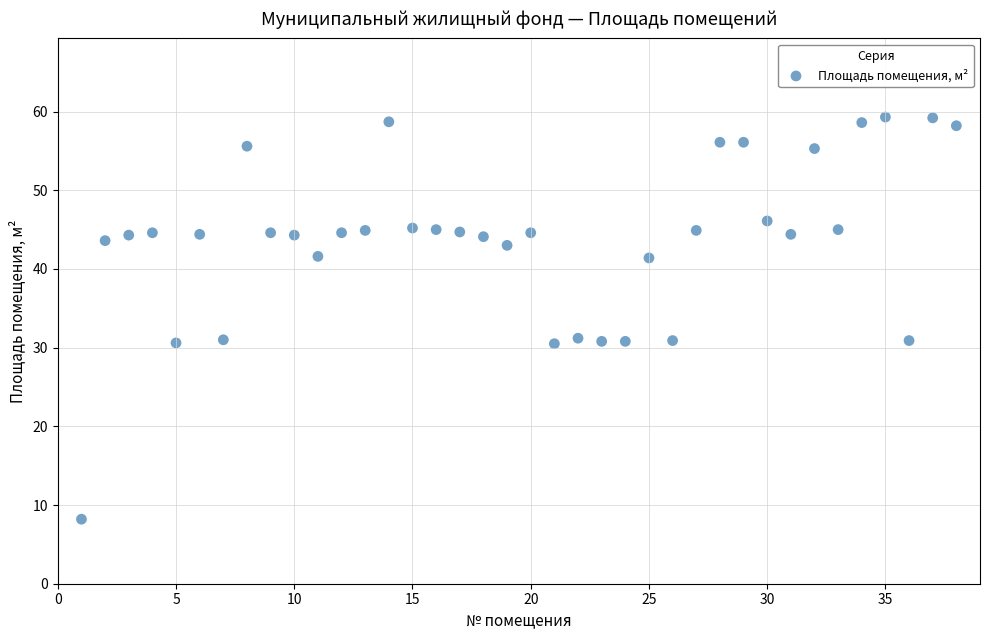

What is the range of X values (max minus min)?

37.0